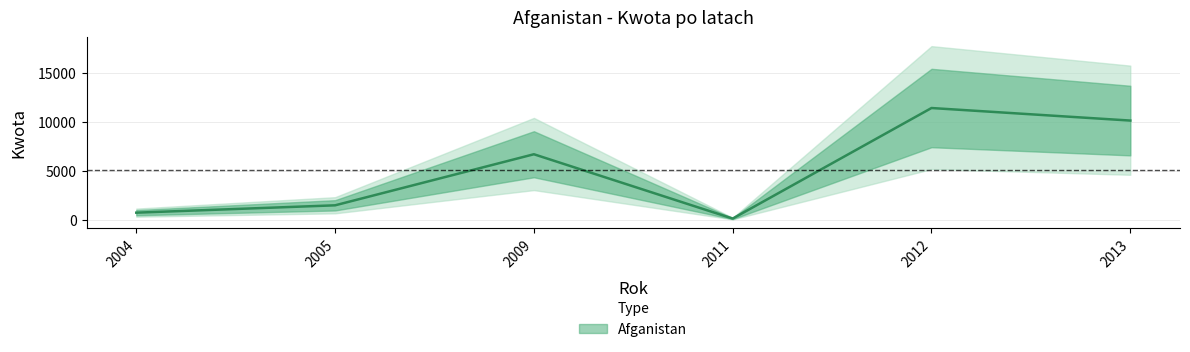

Which category has the highest value across all series?

2012